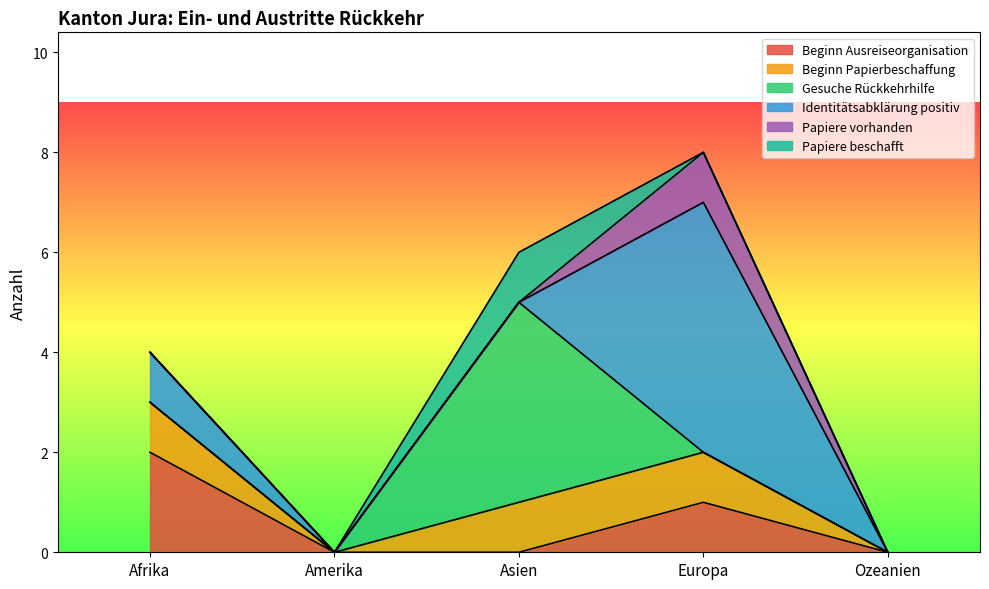

Which category has the highest value in the Papiere beschafft series?

Asien